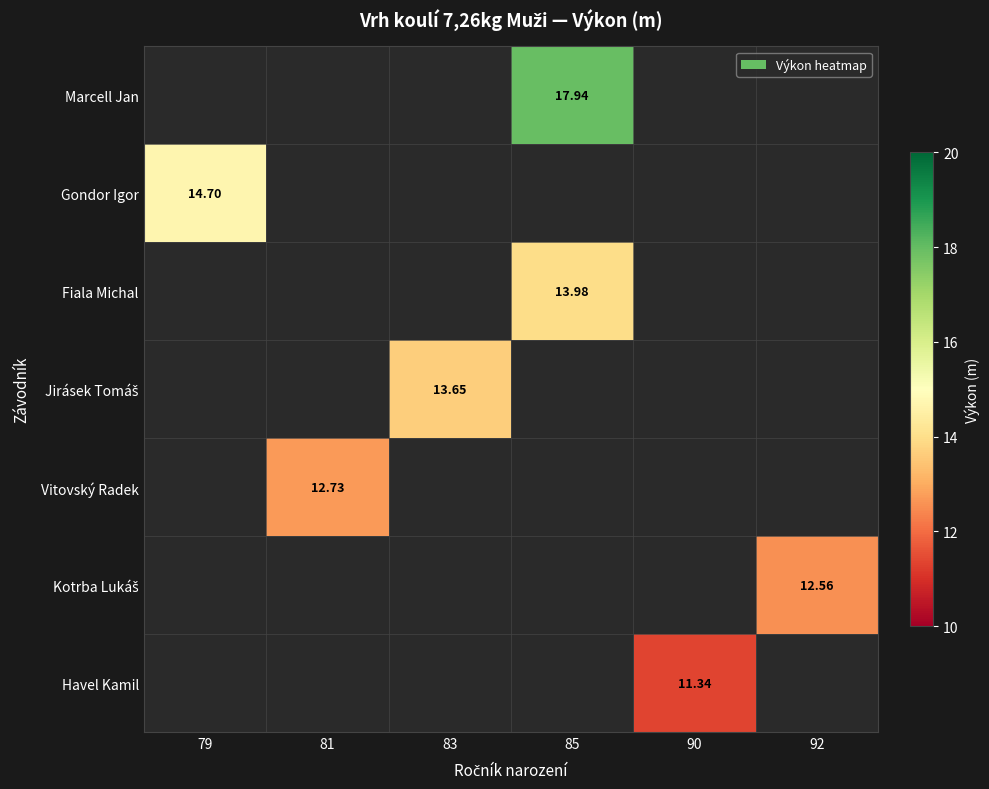

Which category has the highest value in the Fiala Michal series?

79